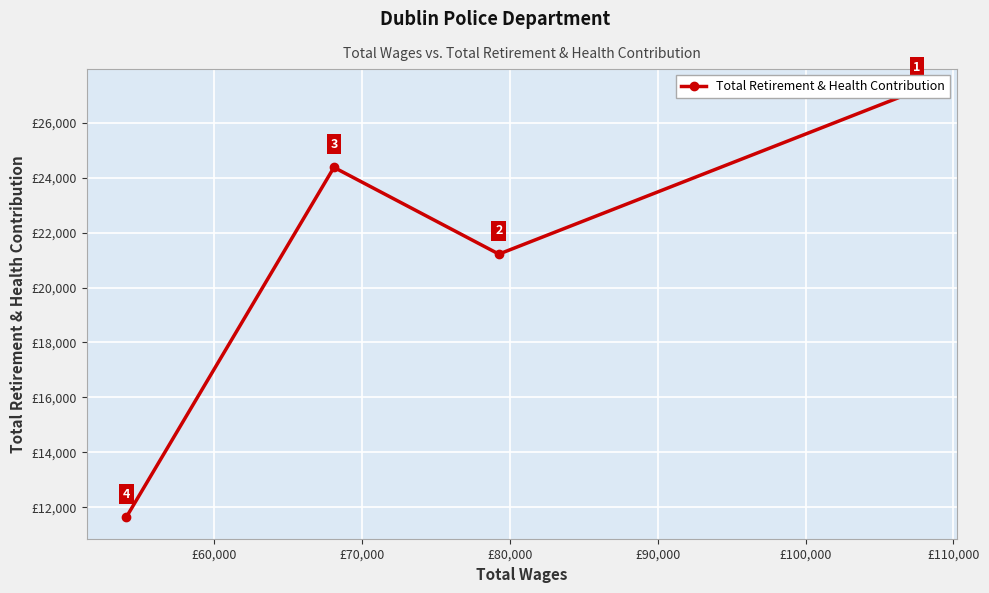

How many data points does each series have?

4